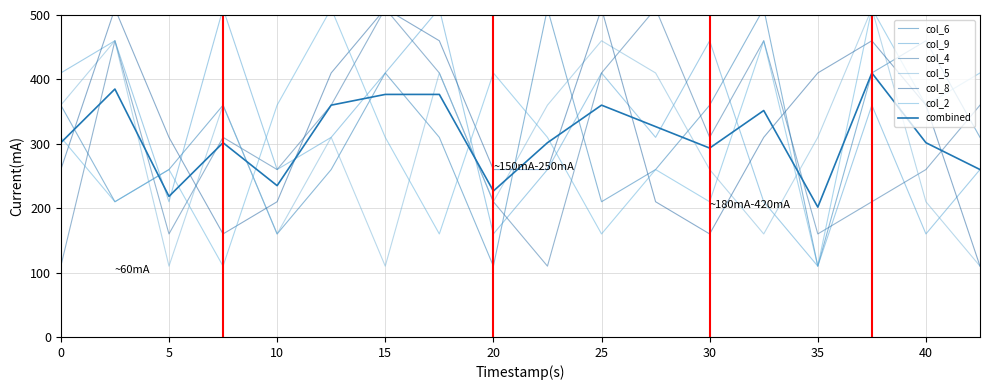

At how many categories does at least one series exceed 194?

18